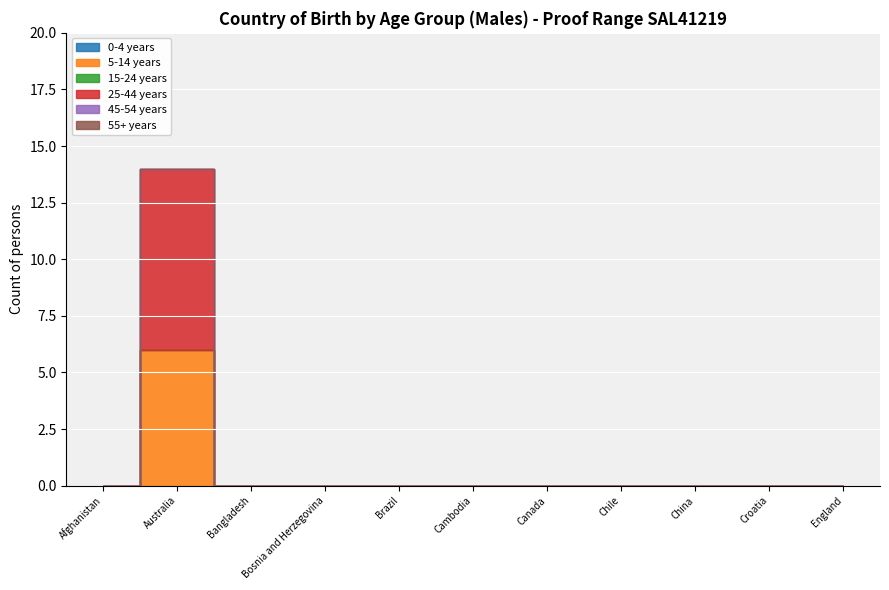

What position from the right is China?

3